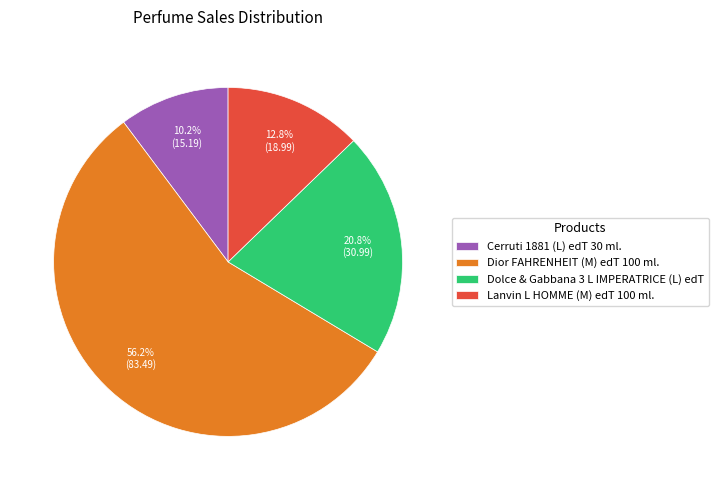

Is Cerruti 1881 (L) edT 30 ml. the majority of the pie?

No